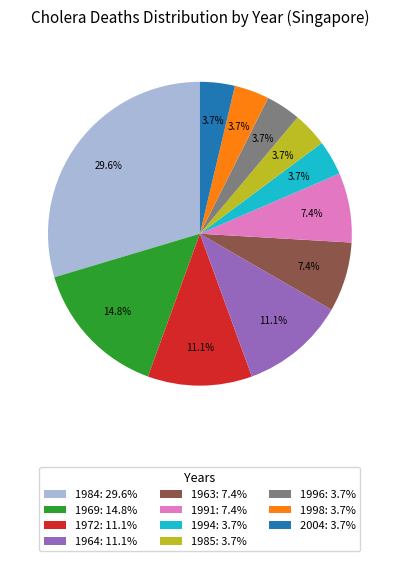

How much of the chart is everything except 1985?

96.3%